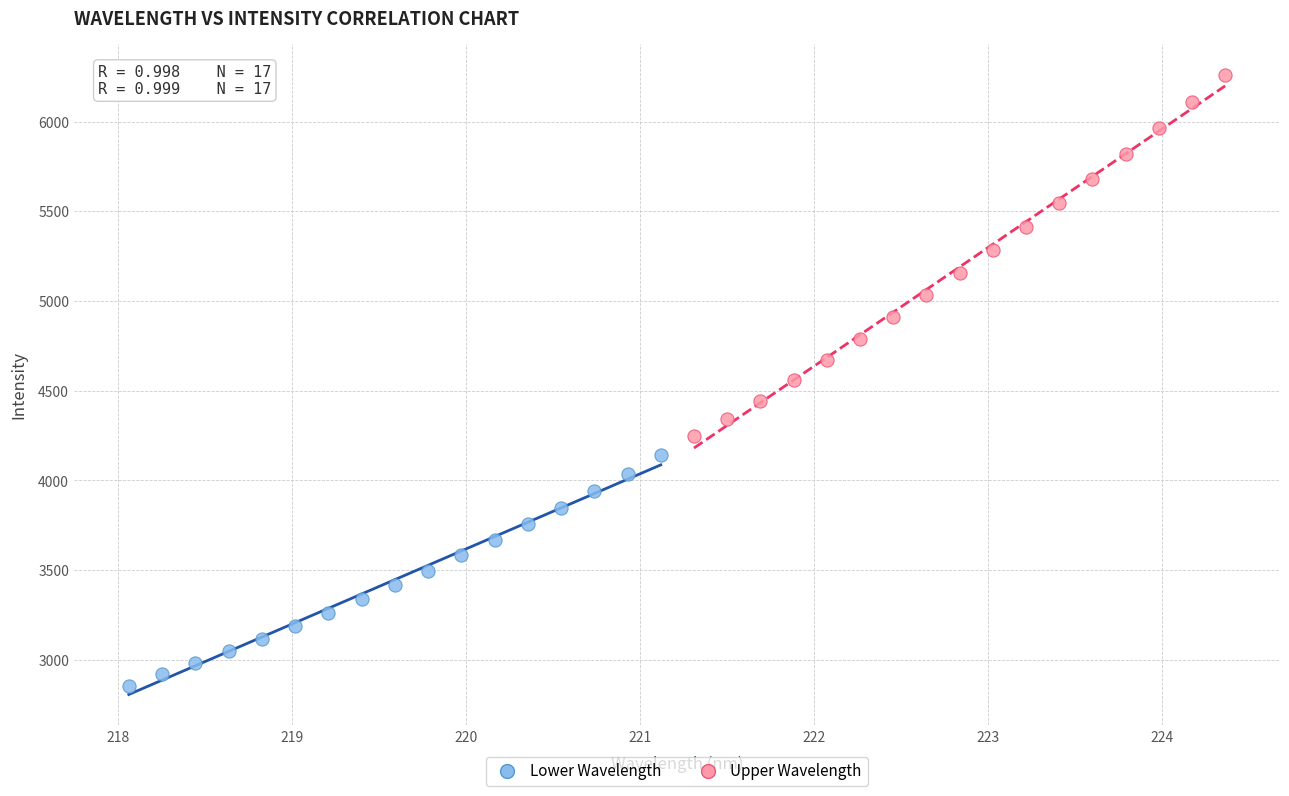

Which series contains the lowest Y value?

Lower Wavelength